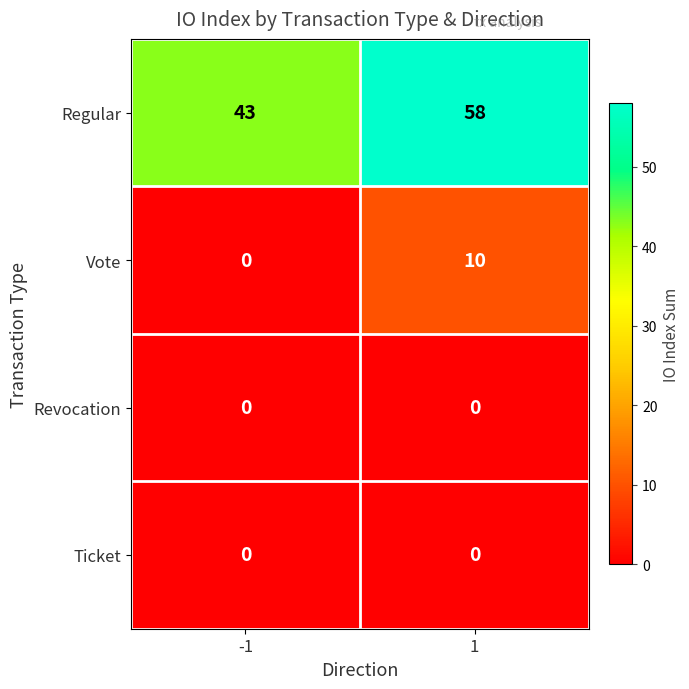

Reading left to right, extract all data points from this chart.

Regular: 43	58
Vote: 0	10
Revocation: 0	0
Ticket: 0	0